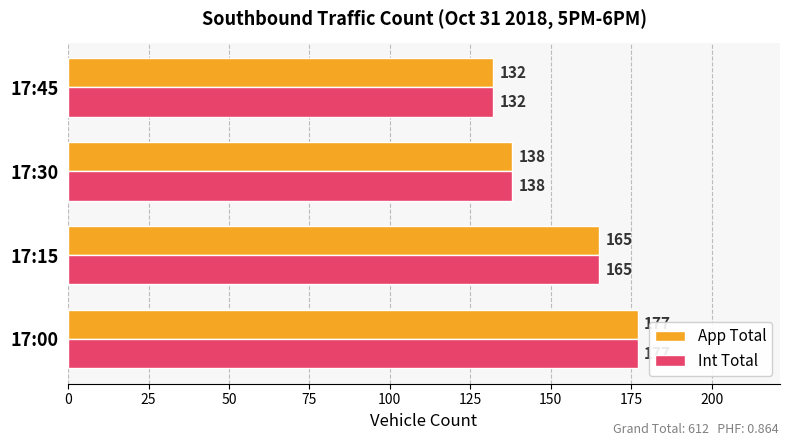

What is the average value of the Int Total series?

153